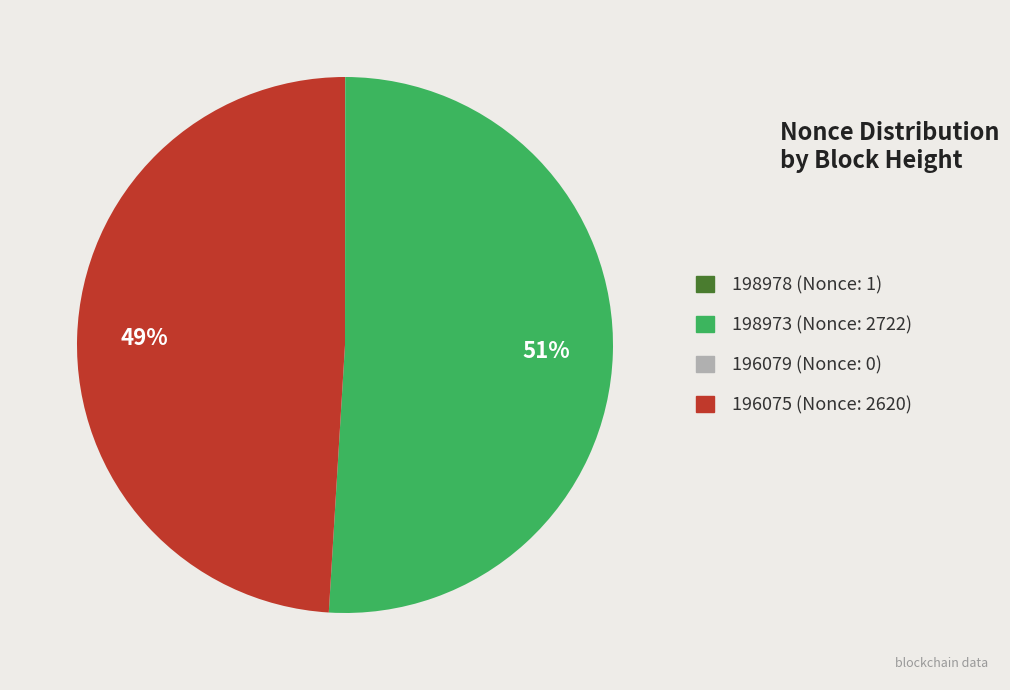

What is the largest slice in the pie chart?

198973